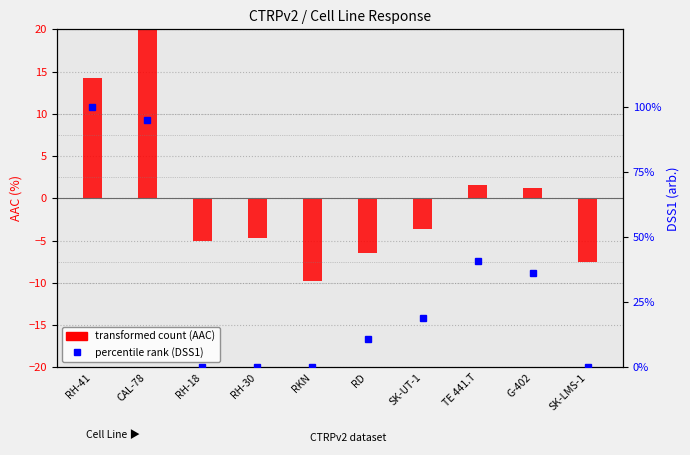

What is the value of the percentile rank (DSS1) bar at the 6th from the left?

11.0